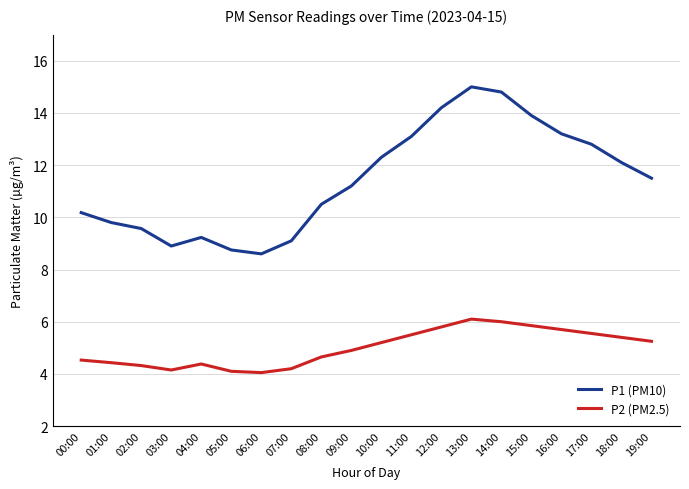

Does the chart display data point markers on the line(s)?

No